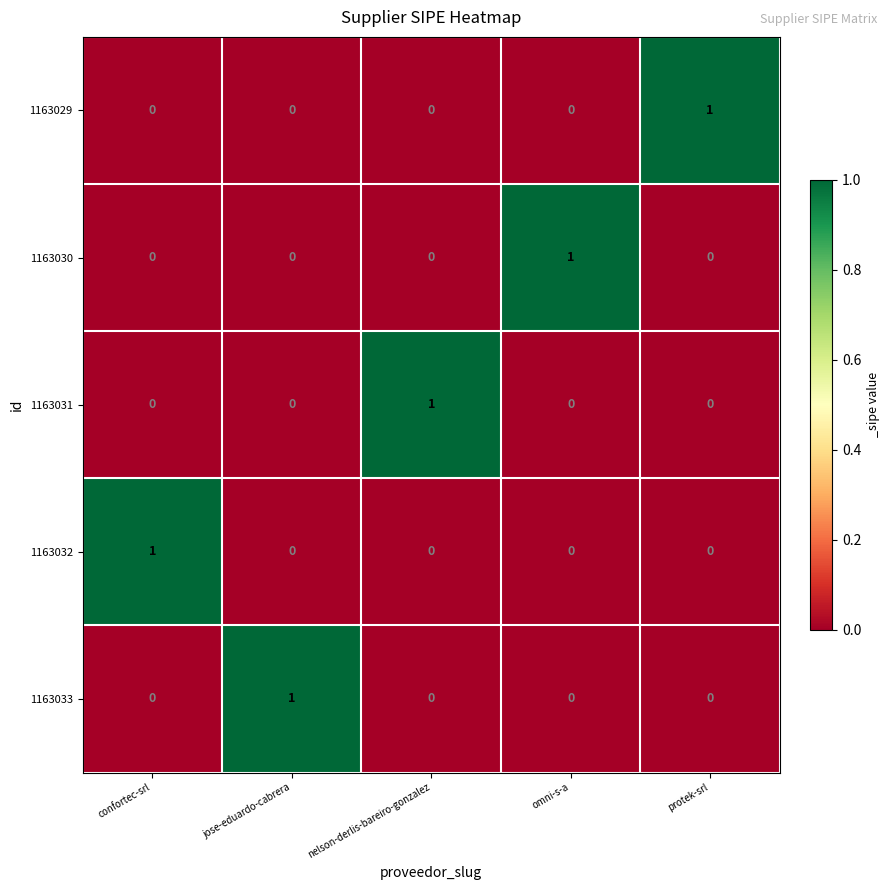

What is the total value across all series at nelson-derlis-bareiro-gonzalez?

1